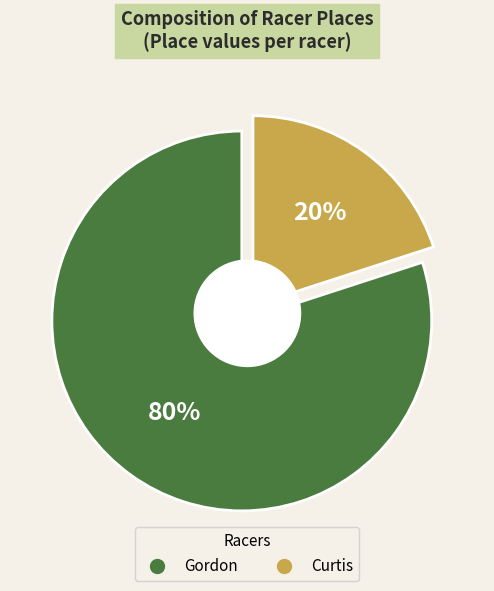

Which slice is the largest?

Gordon